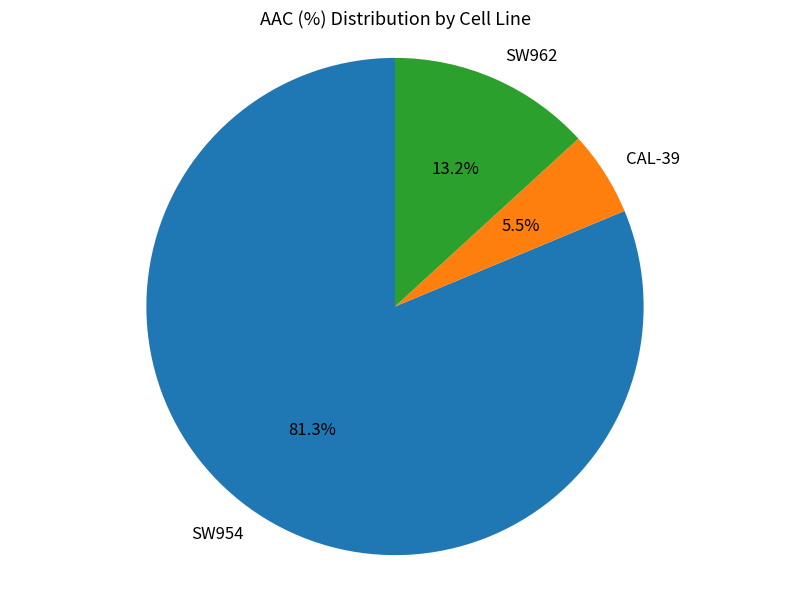

What percentage is the SW954 slice, to the nearest percent?

81%